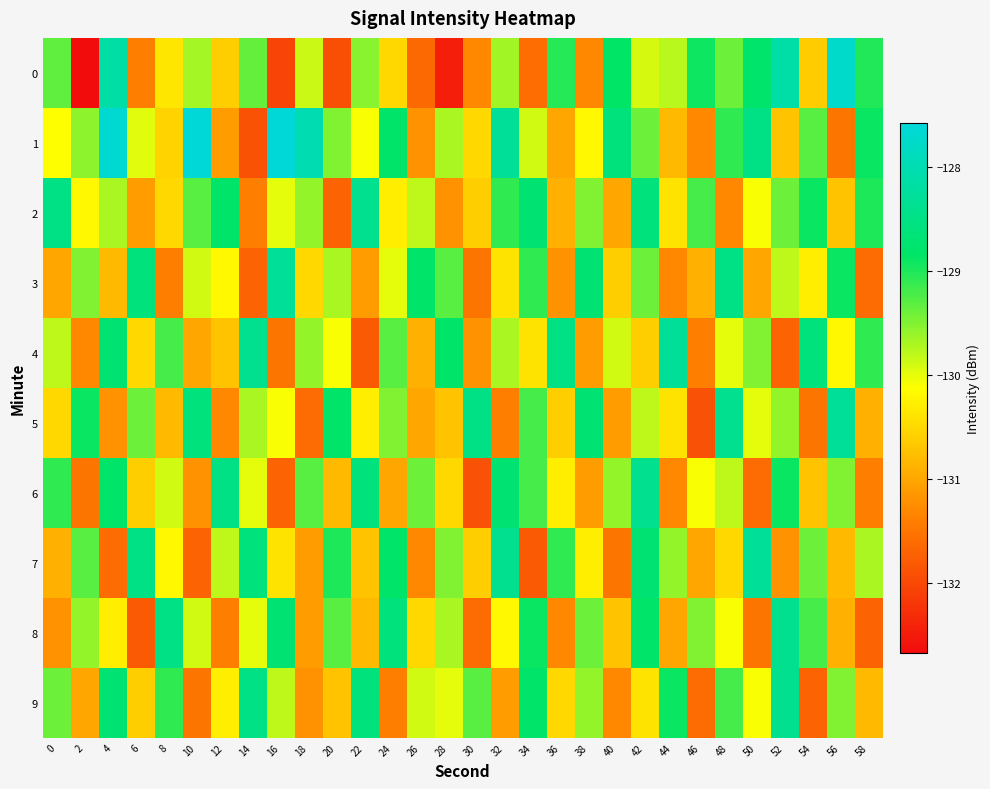

What is the difference between the highest and lowest values at 56?

3.8